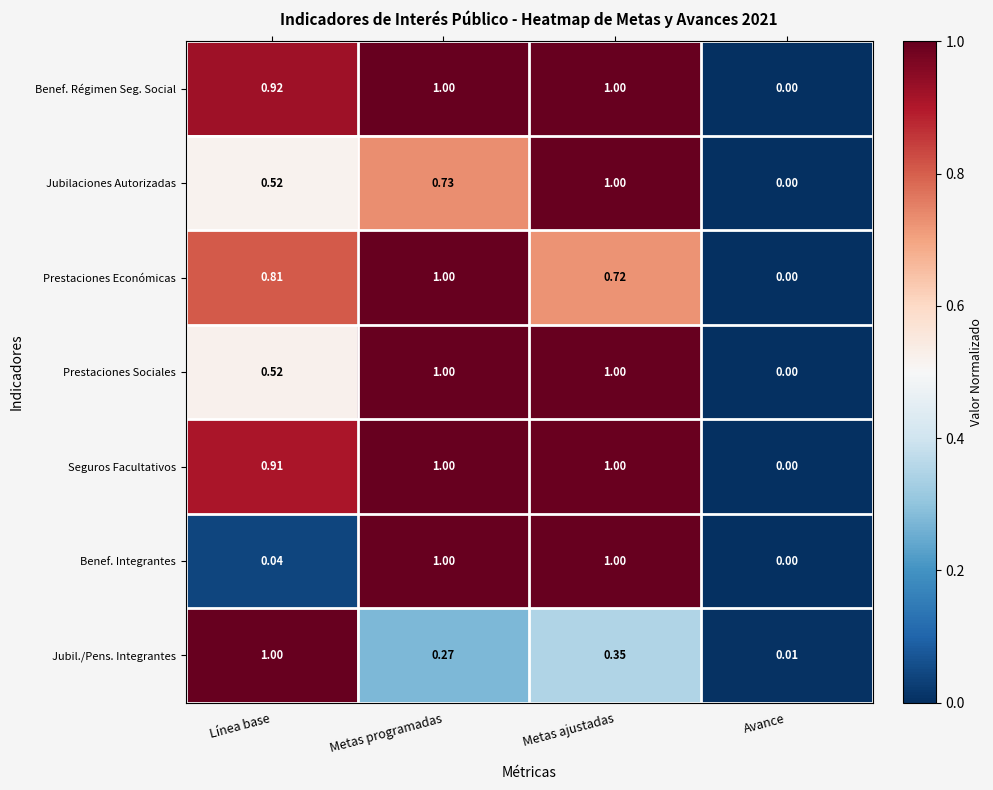

At how many categories does at least one series exceed 0?

4